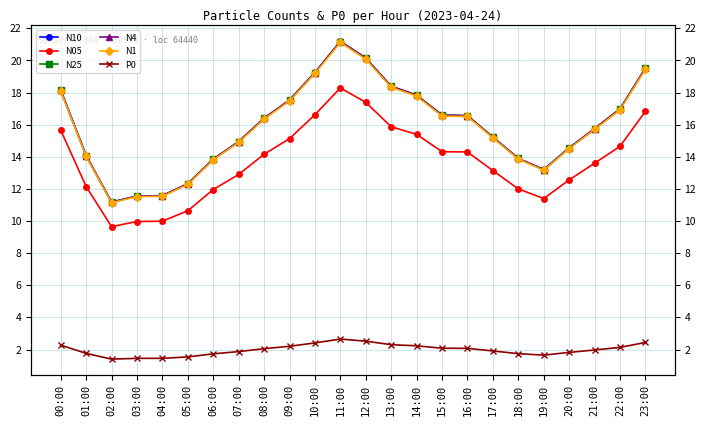

At 11:00, list the series in order from smallest to largest.

P0, N05, N1, N25, N4, N10